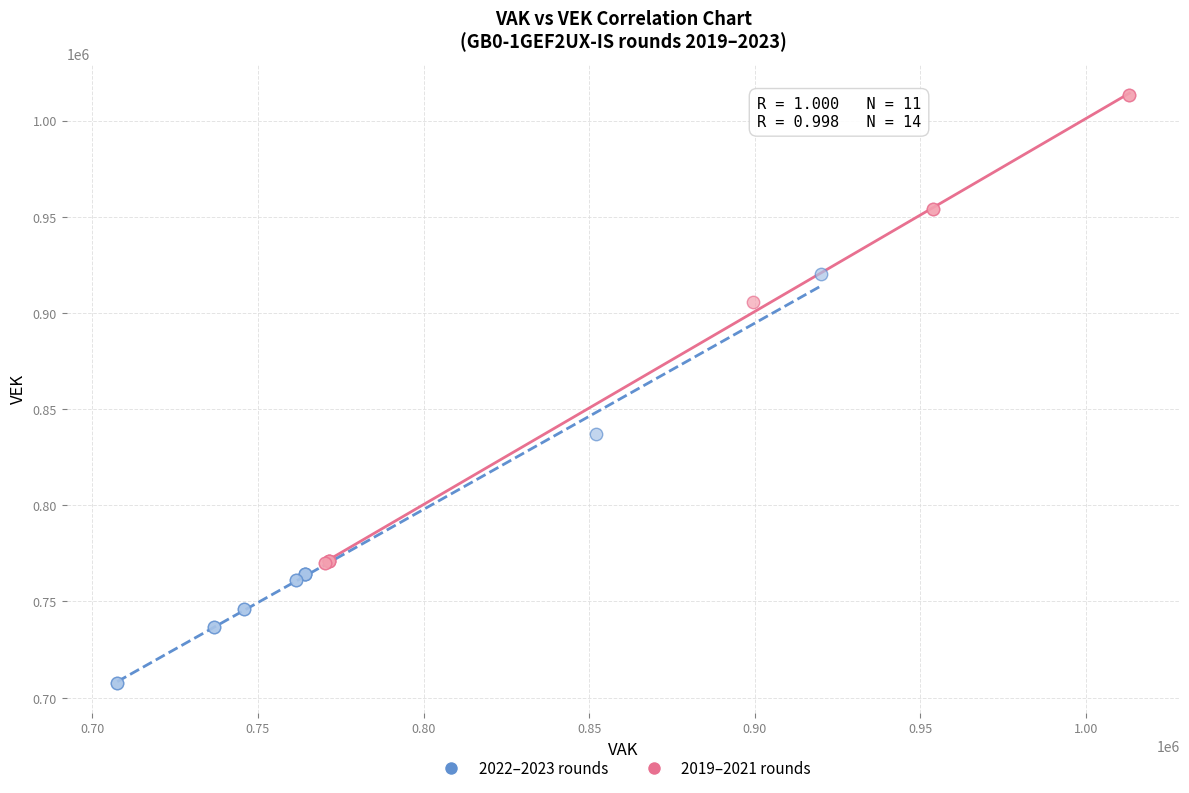

Which series contains the lowest Y value?

2019–2021 rounds